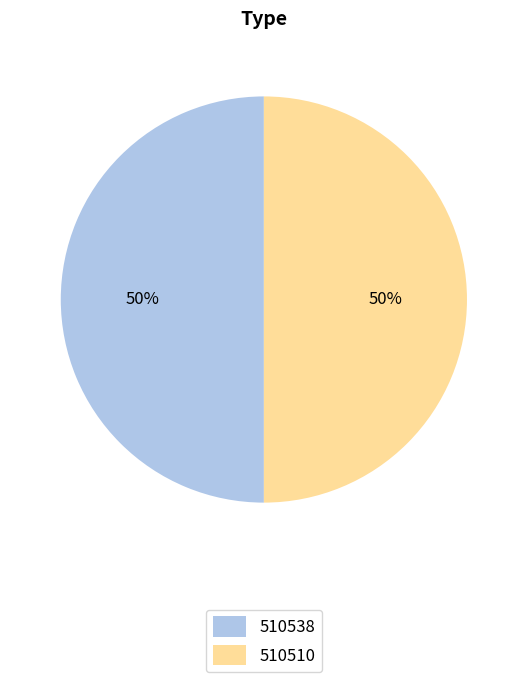

The 510538 slice represents 50% of the pie. True or false?

True